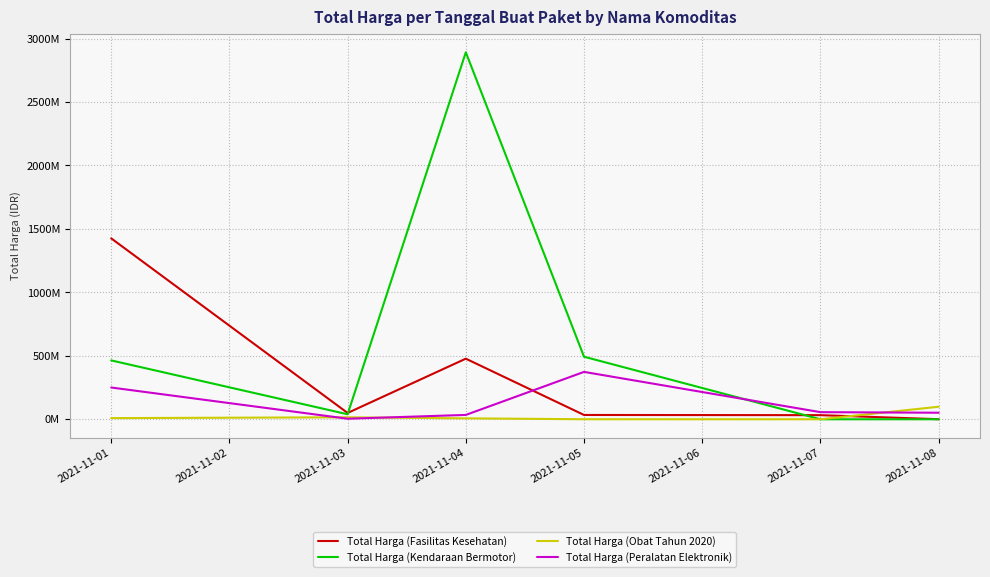

Reading left to right, transcribe all the data shown in this chart.

Total Harga (Fasilitas Kesehatan): 1425867900	49730040	477600000	34000000	32441200	577875
Total Harga (Kendaraan Bermotor): 464002100	39440000	2892122000	493000000	0	0
Total Harga (Obat Tahun 2020): 9180000	15513960	7401240	333600	78000	98772570
Total Harga (Peralatan Elektronik): 250350000	4350000	34292000	373404000	56152800	51601000